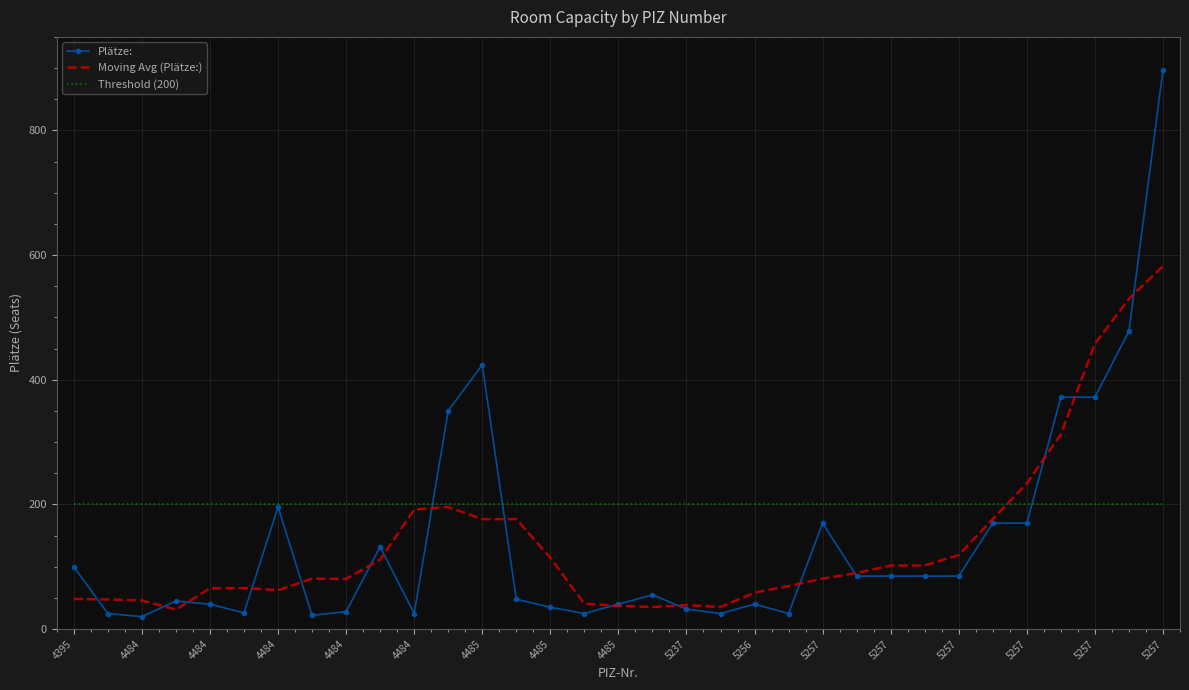

Which series has the widest spread of values?

Plätze: